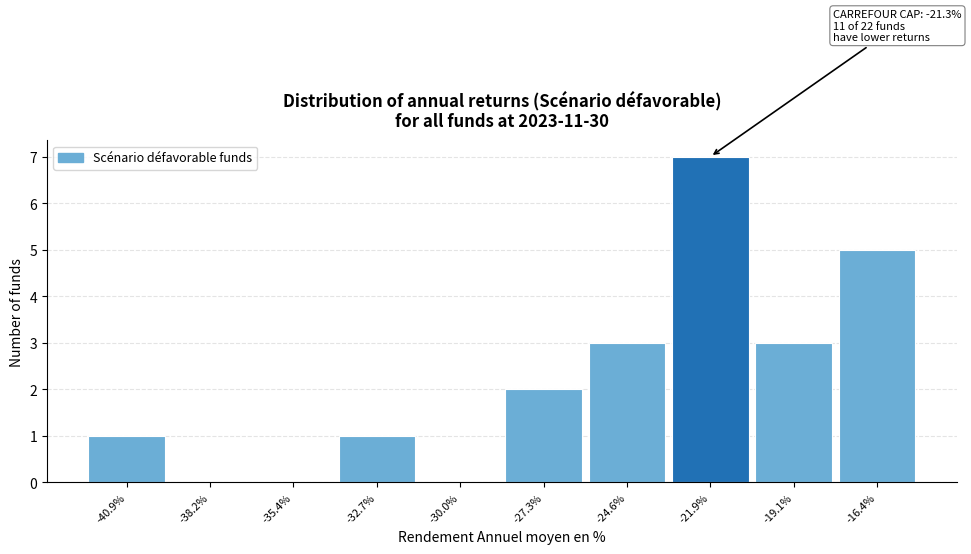

Reading left to right, transcribe all the data shown in this chart.

-40.9%=1	-38.2%=0	-35.4%=0	-32.7%=1	-30.0%=0	-27.3%=2	-24.6%=3	-21.9%=7	-19.1%=3	-16.4%=5